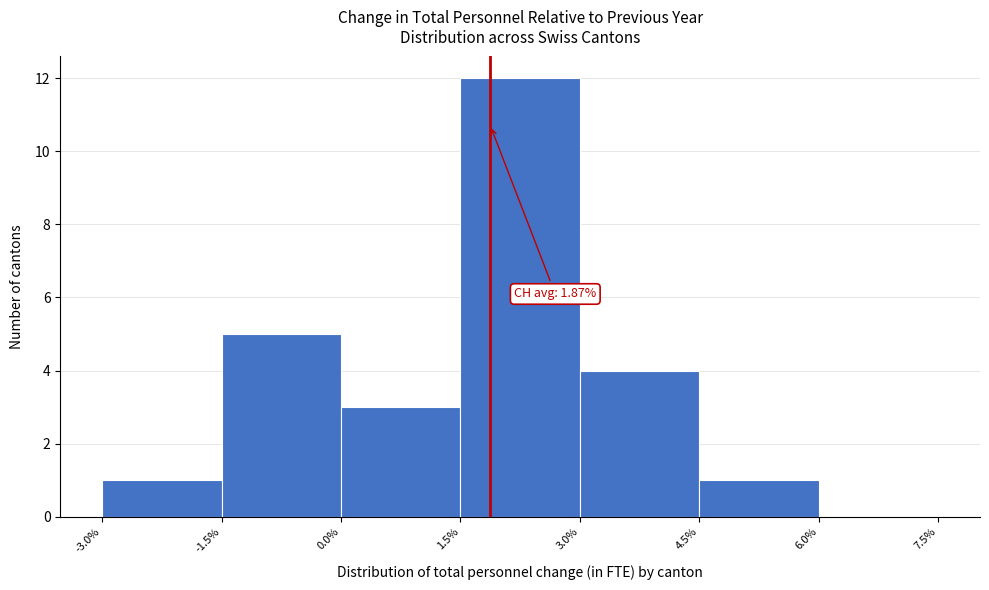

Which range on the x-axis has the tallest bar?

1.5% to 3.0%